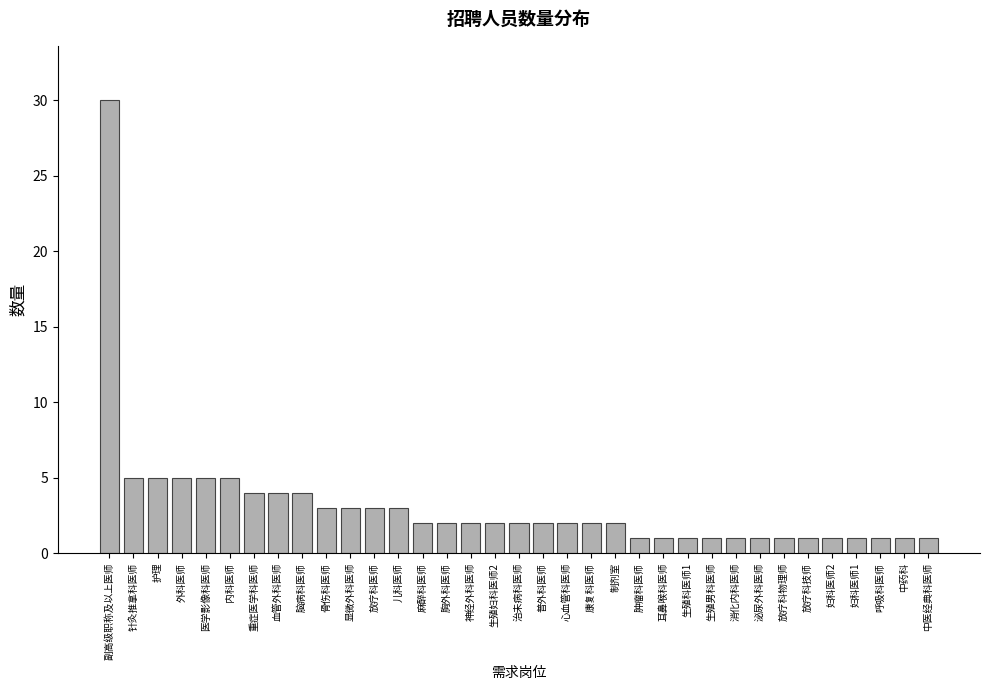

True or false: the data shows 1 at 泌尿外科医师.

True